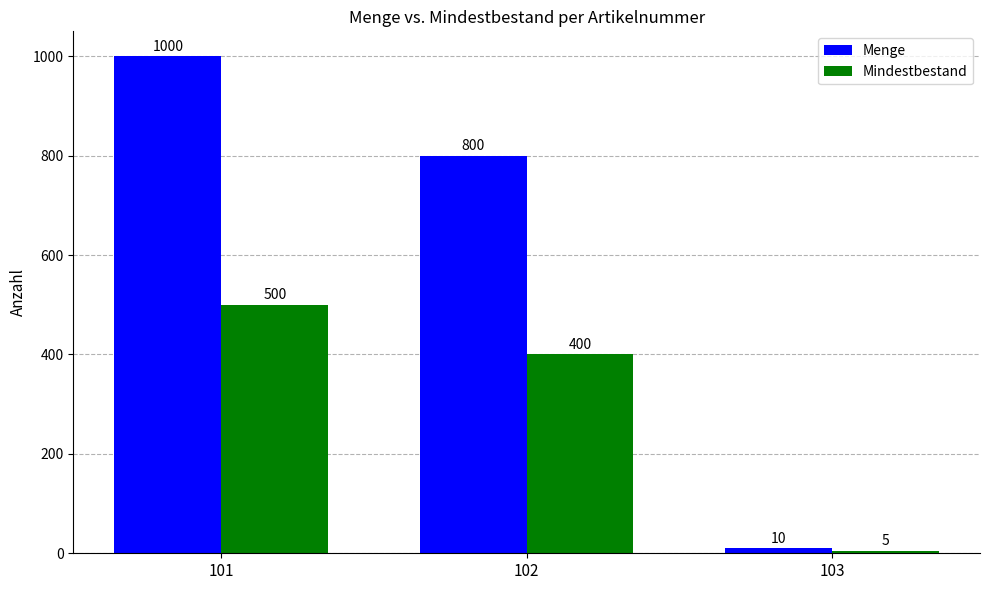

What is the value of the Menge bar at the 1st from the left?

1000